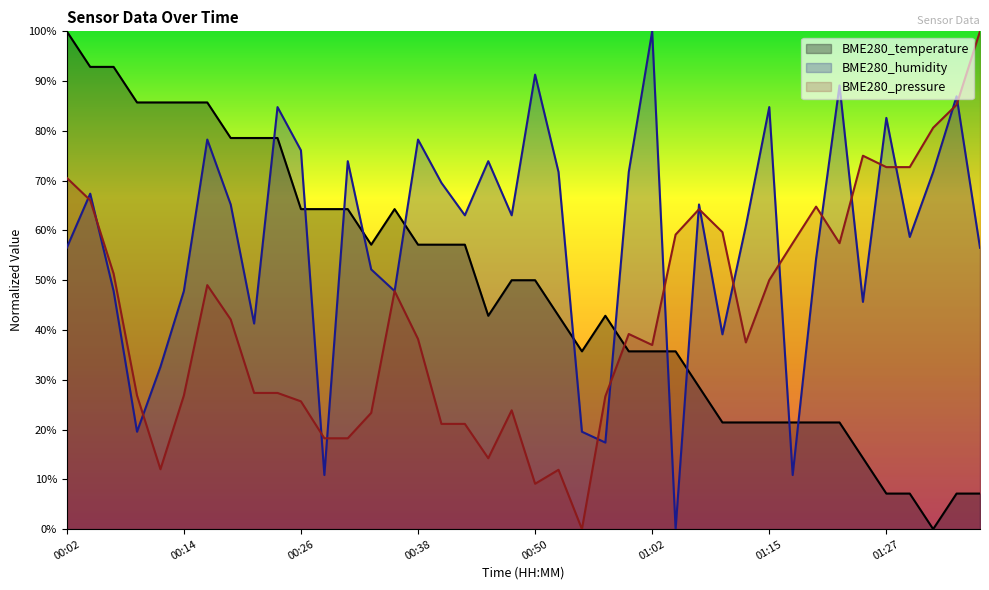

Which category has the lowest value in the BME280_pressure series?

00:55